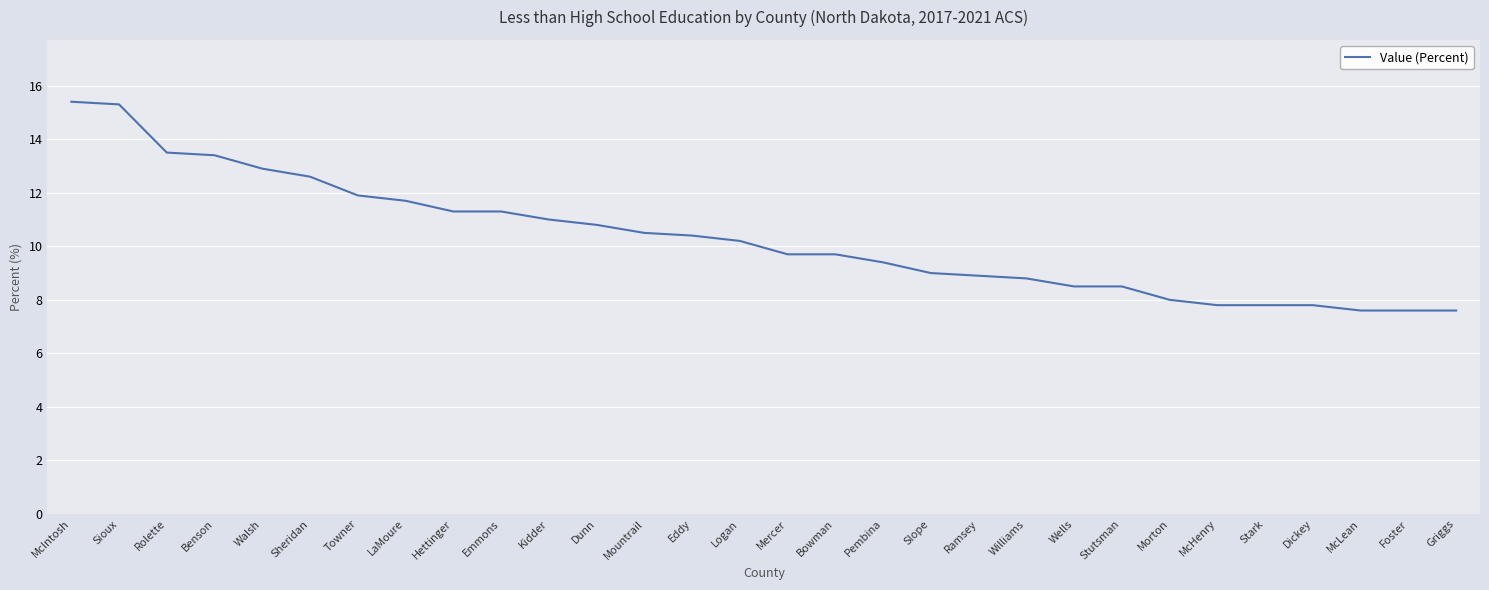

Reading right to left, list all the values displayed in this chart.

Griggs=7.6	Foster=7.6	McLean=7.6	Dickey=7.8	Stark=7.8	McHenry=7.8	Morton=8.0	Stutsman=8.5	Wells=8.5	Williams=8.8	Ramsey=8.9	Slope=9.0	Pembina=9.4	Bowman=9.7	Mercer=9.7	Logan=10.2	Eddy=10.4	Mountrail=10.5	Dunn=10.8	Kidder=11.0	Emmons=11.3	Hettinger=11.3	LaMoure=11.7	Towner=11.9	Sheridan=12.6	Walsh=12.9	Benson=13.4	Rolette=13.5	Sioux=15.3	McIntosh=15.4